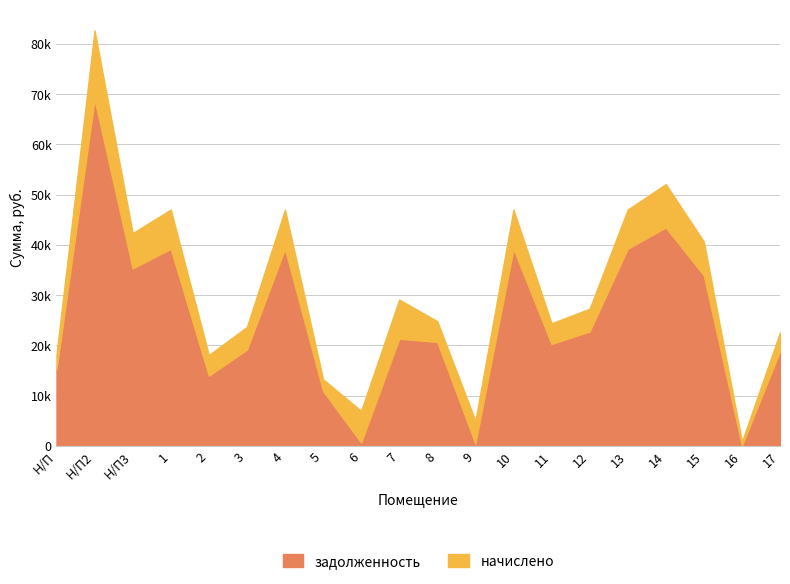

At which category does the data reach its first local peak?

Н/П2